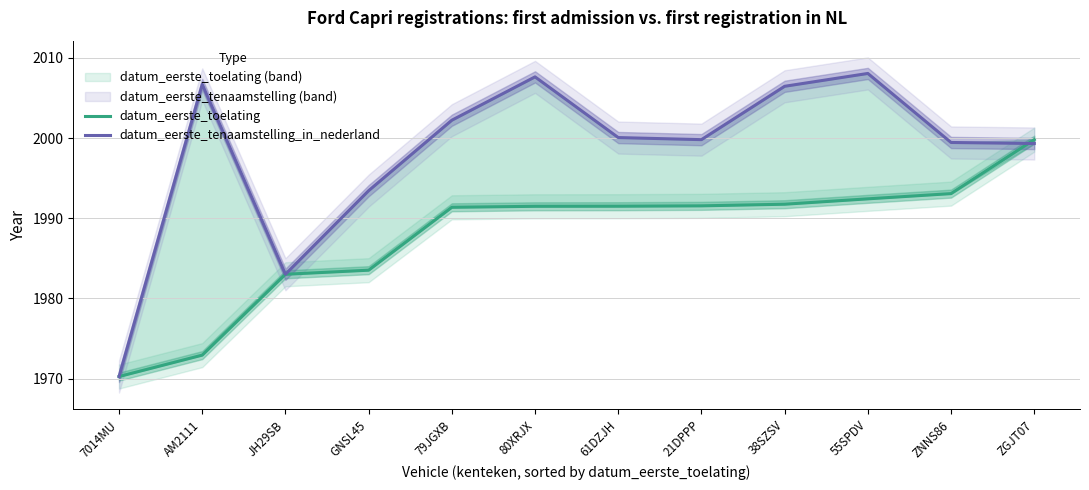

How many data points in datum_eerste_tenaamstelling_in_nederland are above 2000?

6